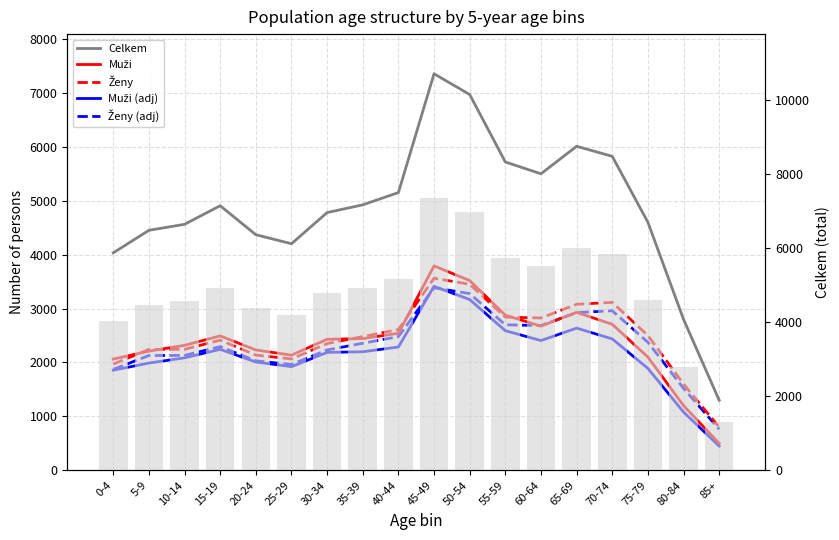

What is the greatest value displayed?

7354.0